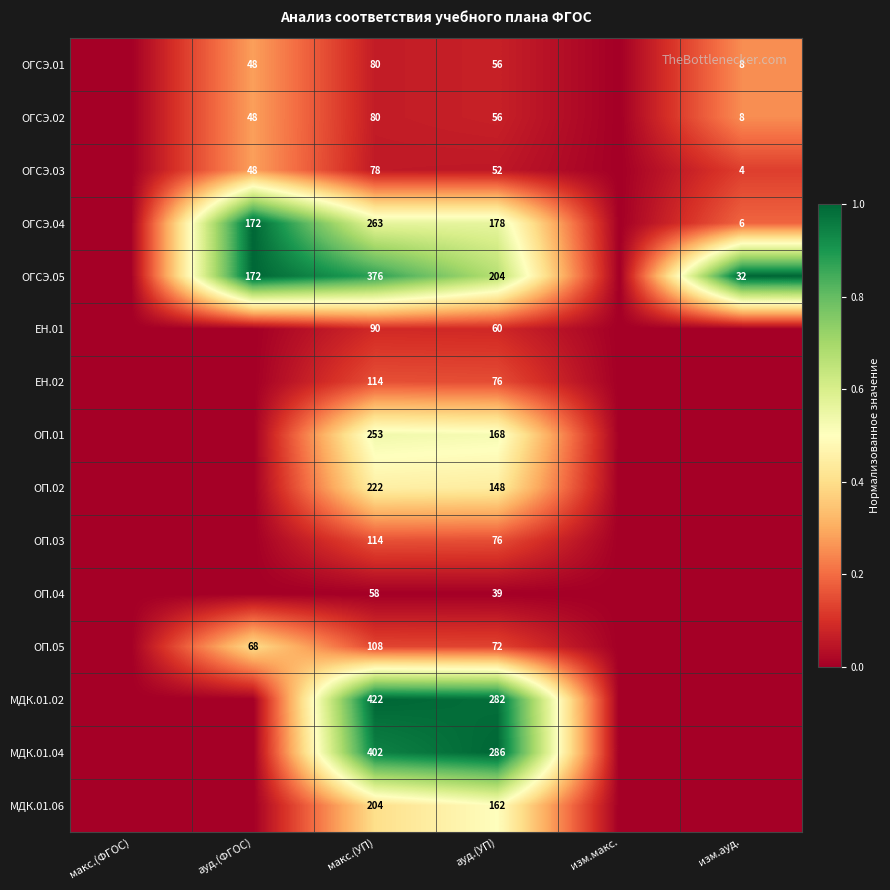

The ОГСЭ.02 series shows 56 at ауд.(УП). True or false?

True